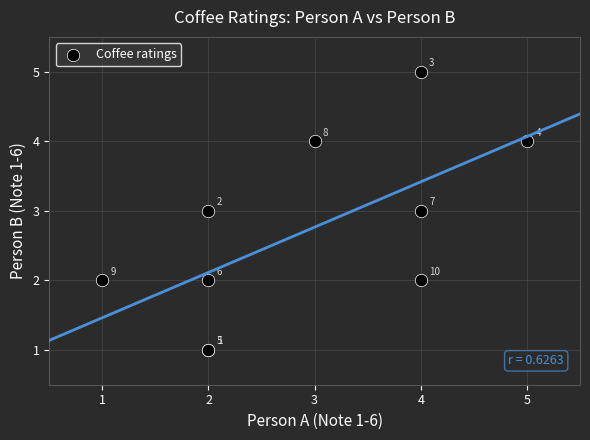

What Y value in the scatter plot is closest to 3?

3